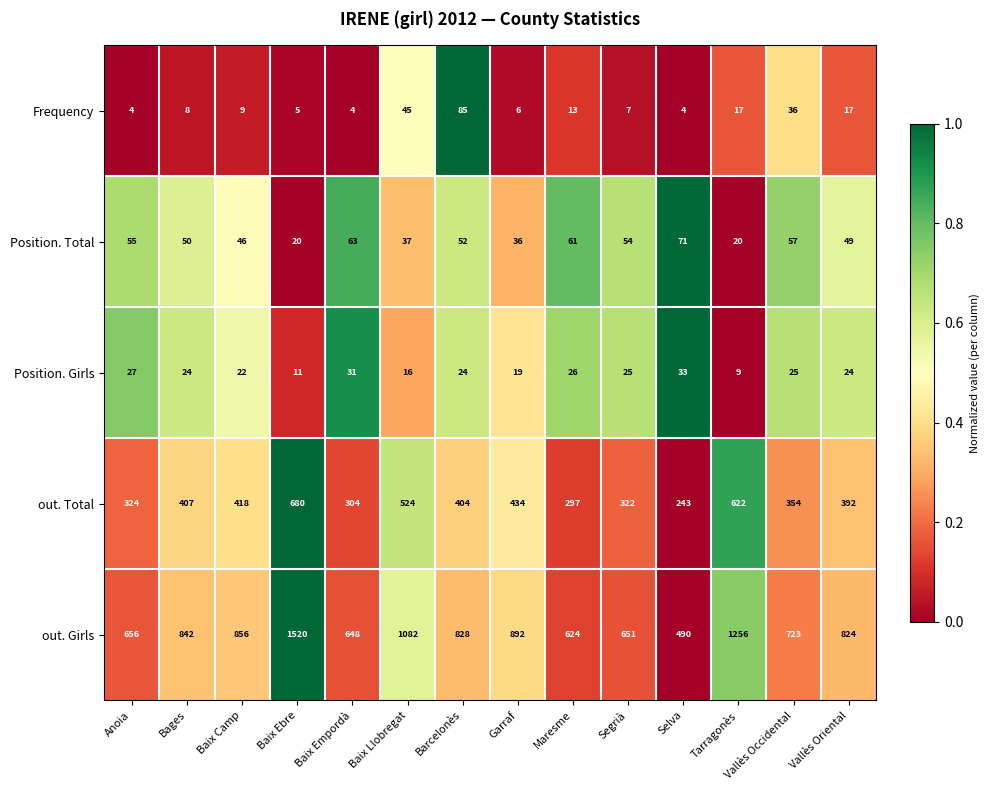

Where is out. Girls nearest to the value 1005?

Baix Llobregat